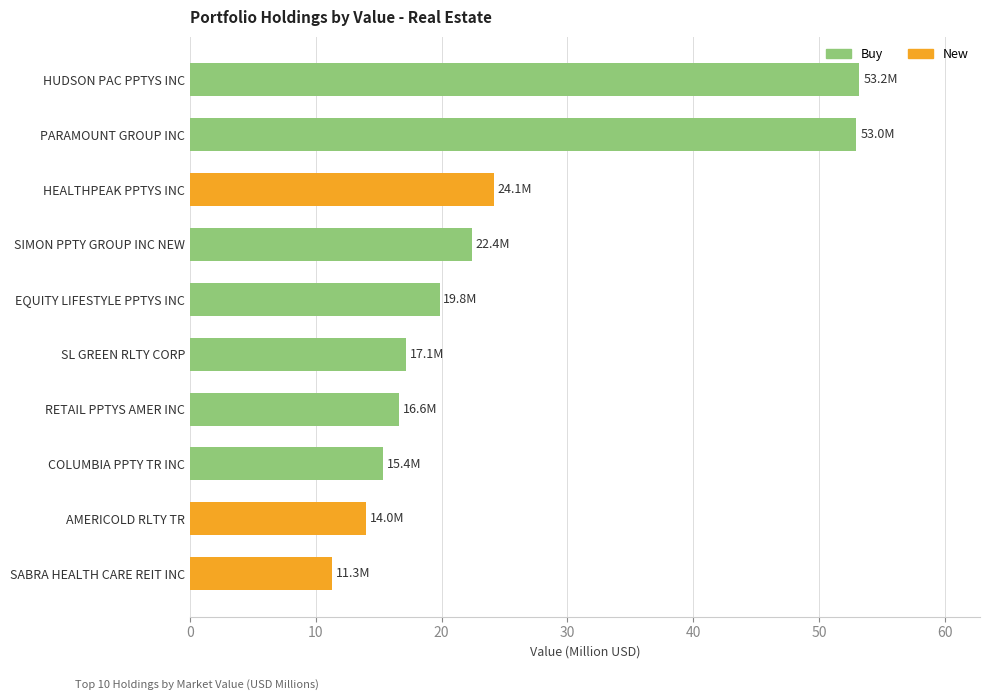

True or false: the data shows 23.4 at PARAMOUNT GROUP INC.

False